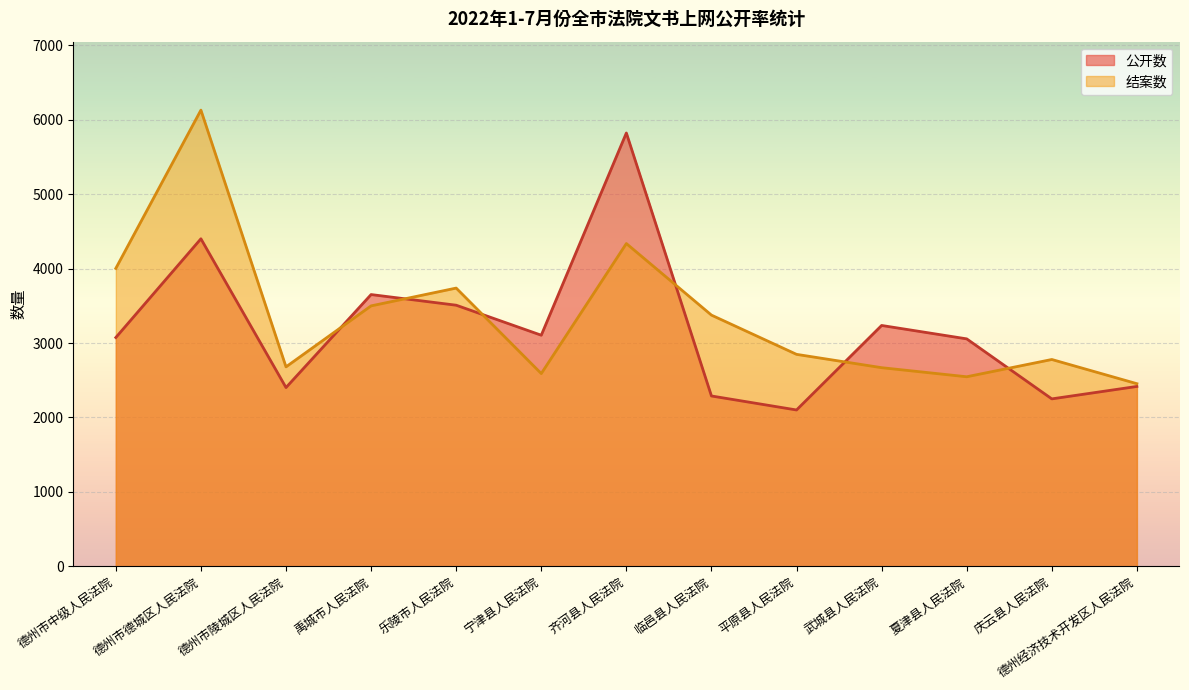

How many lines are shown in the chart?

2